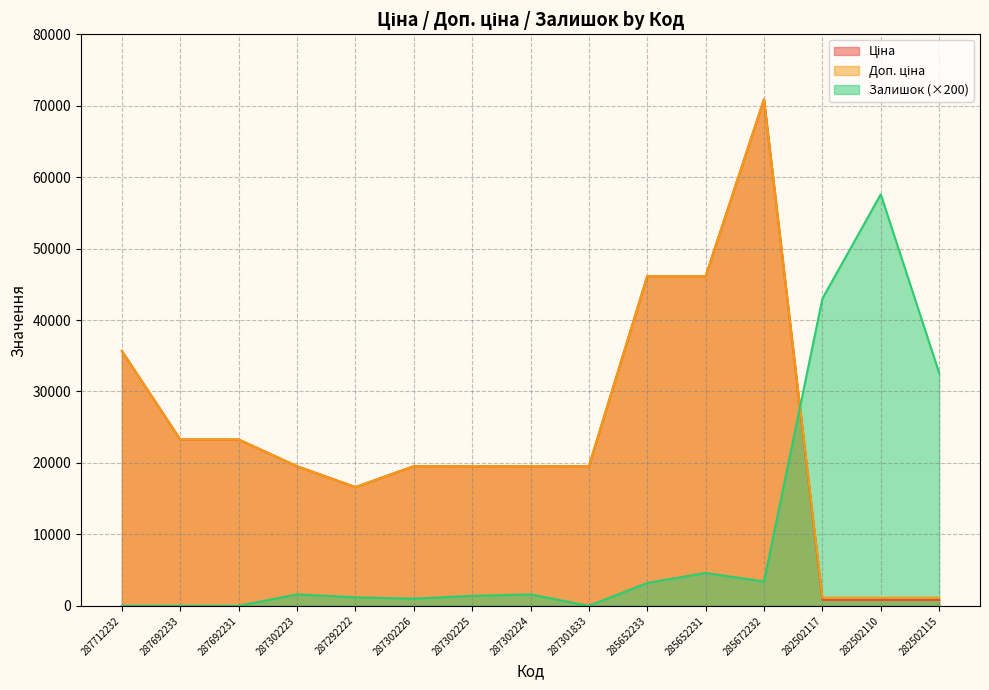

How many distinct data groups are displayed?

3